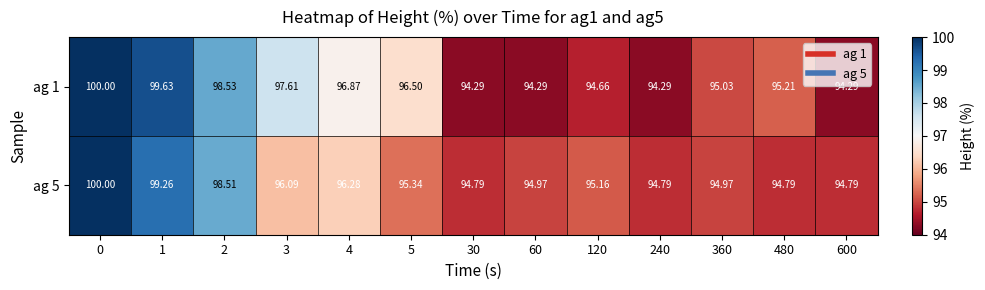

Is the value of ag 5 at 3 greater than the value of ag 1 at 240?

Yes